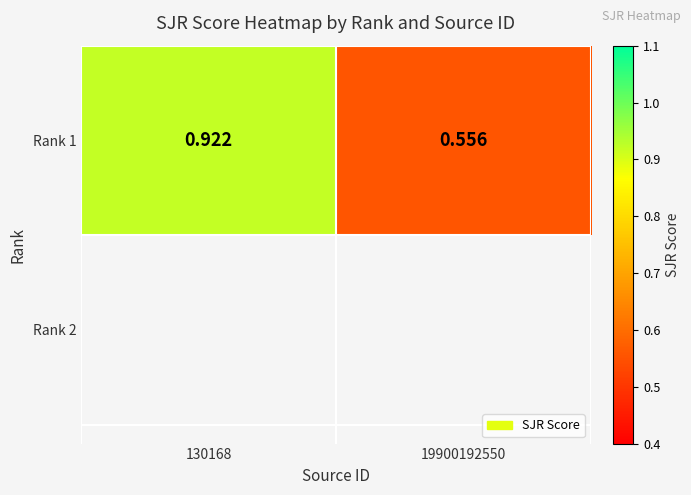

At which category does the chart reach its minimum across all series?

19900192550